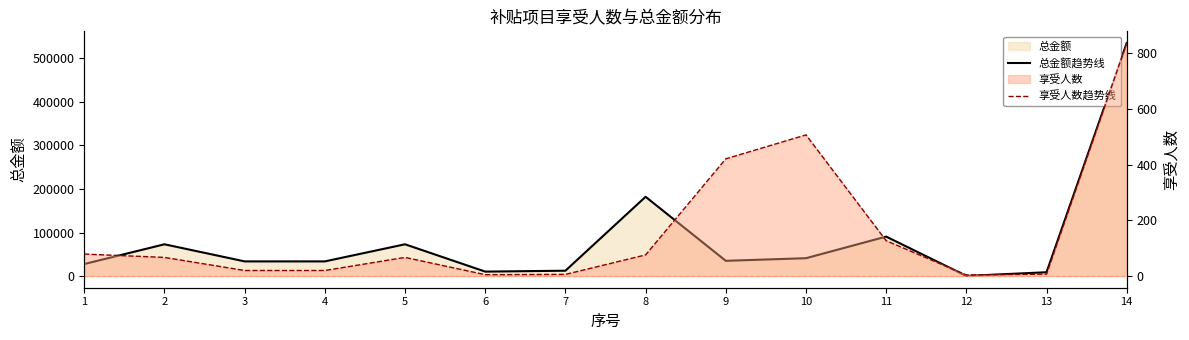

What value does the 总金额趋势线 series have at 12?

300.0